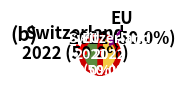

Which category has the biggest portion of the pie?

Switzerland